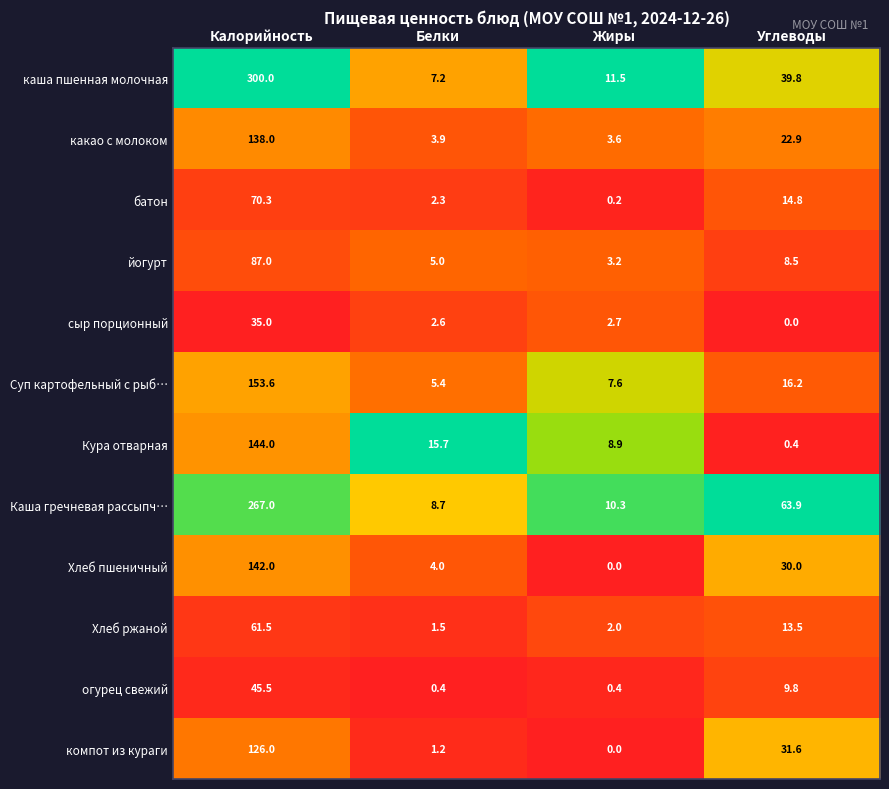

Which series has the largest range (max minus min)?

каша пшенная молочная